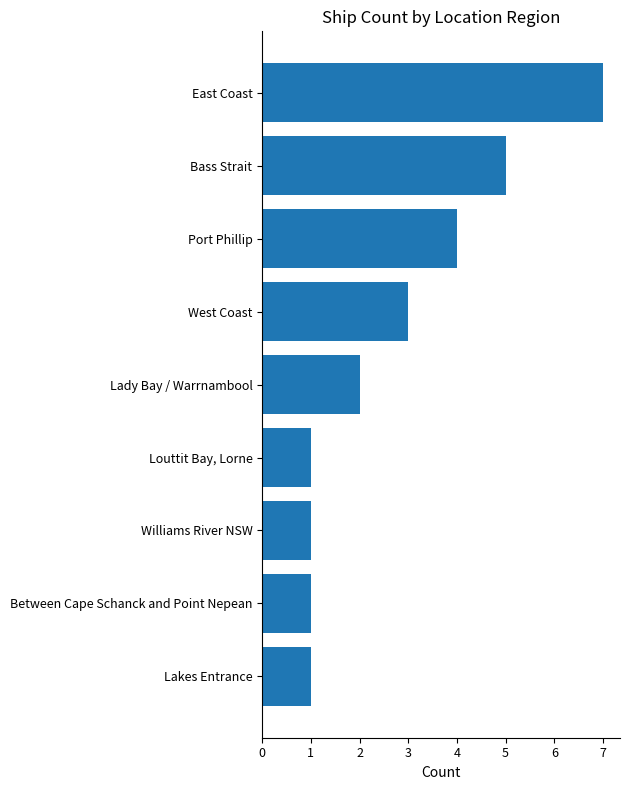

What is the difference between the maximum and minimum values?

6